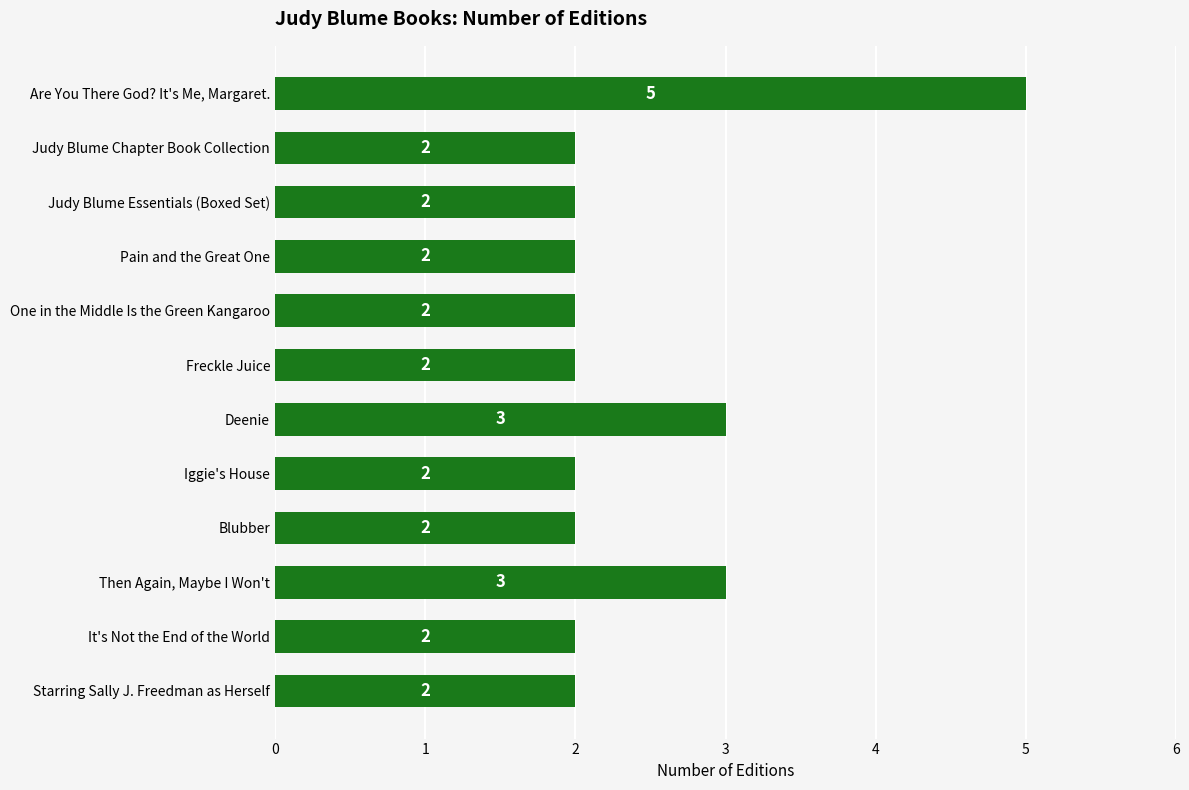

How many categories are shown in the chart?

12